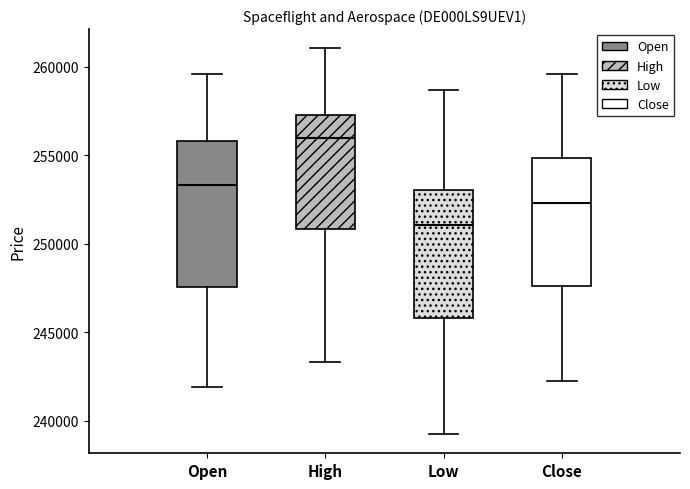

Reading left to right, read every box against the y-axis: the position of its median line, the range the box covers, and the ends of its whiskers. The values are not printed on the chart, so give them approximately, as read against the axis.

Open: median 253500, box 247500 to 256000, whiskers 242000 to 259500
High: median 256000, box 251000 to 257500, whiskers 243500 to 261000
Low: median 251000, box 246000 to 253000, whiskers 239000 to 258500
Close: median 252500, box 247500 to 255000, whiskers 242000 to 259500